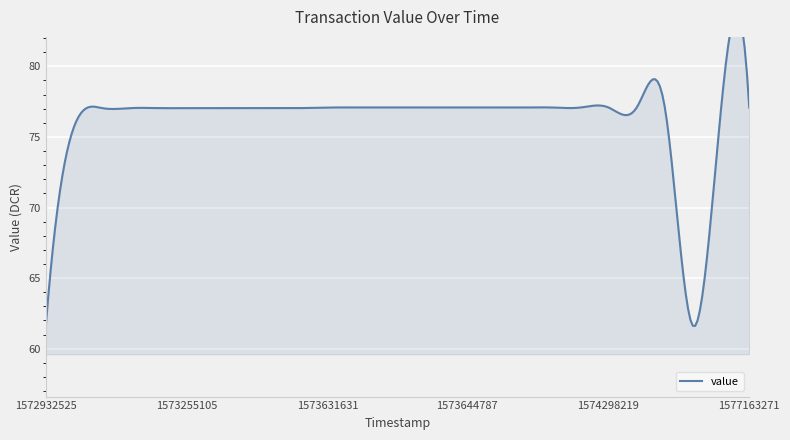

How many data points are less than 77?

3